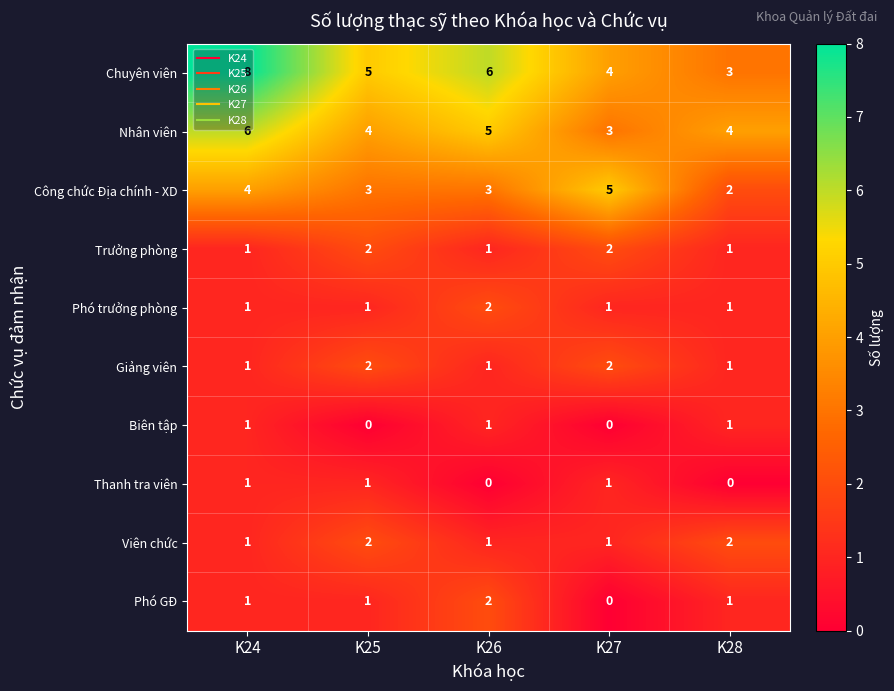

Which series has the largest total across all categories?

Chuyên viên